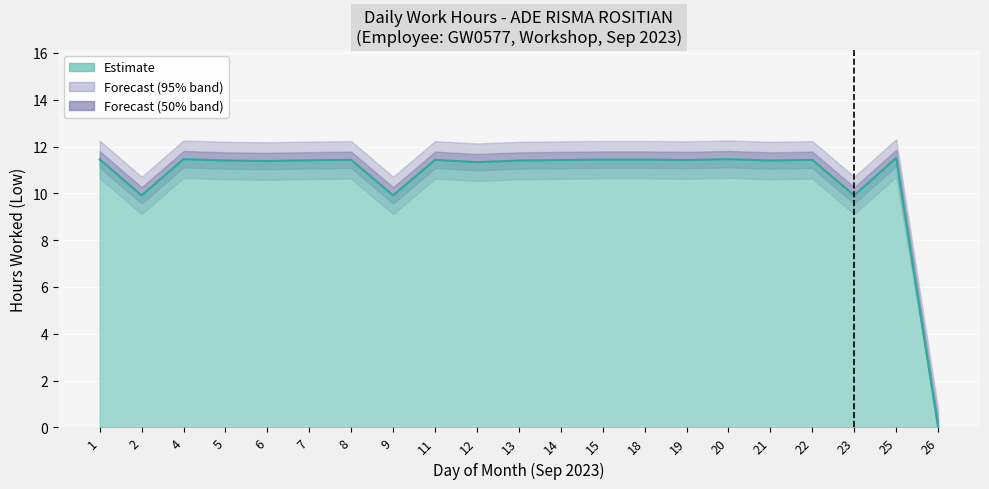

List the labels in order of value, smallest first.

26, 2, 9, 23, 12, 6, 5, 13, 21, 7, 14, 19, 8, 11, 22, 15, 18, 1, 4, 20, 25